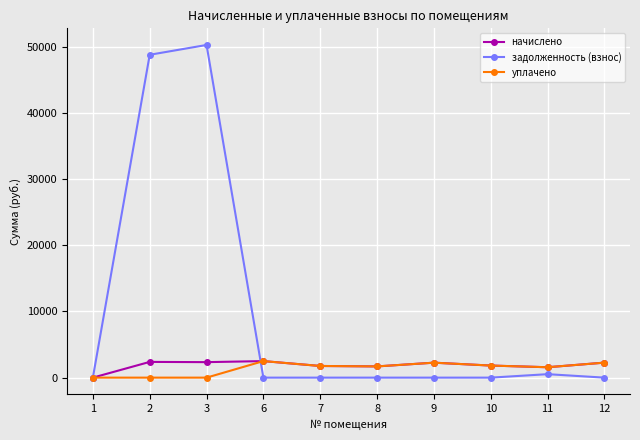

The value of начислено at 3 is 2342.6. True or false?

True